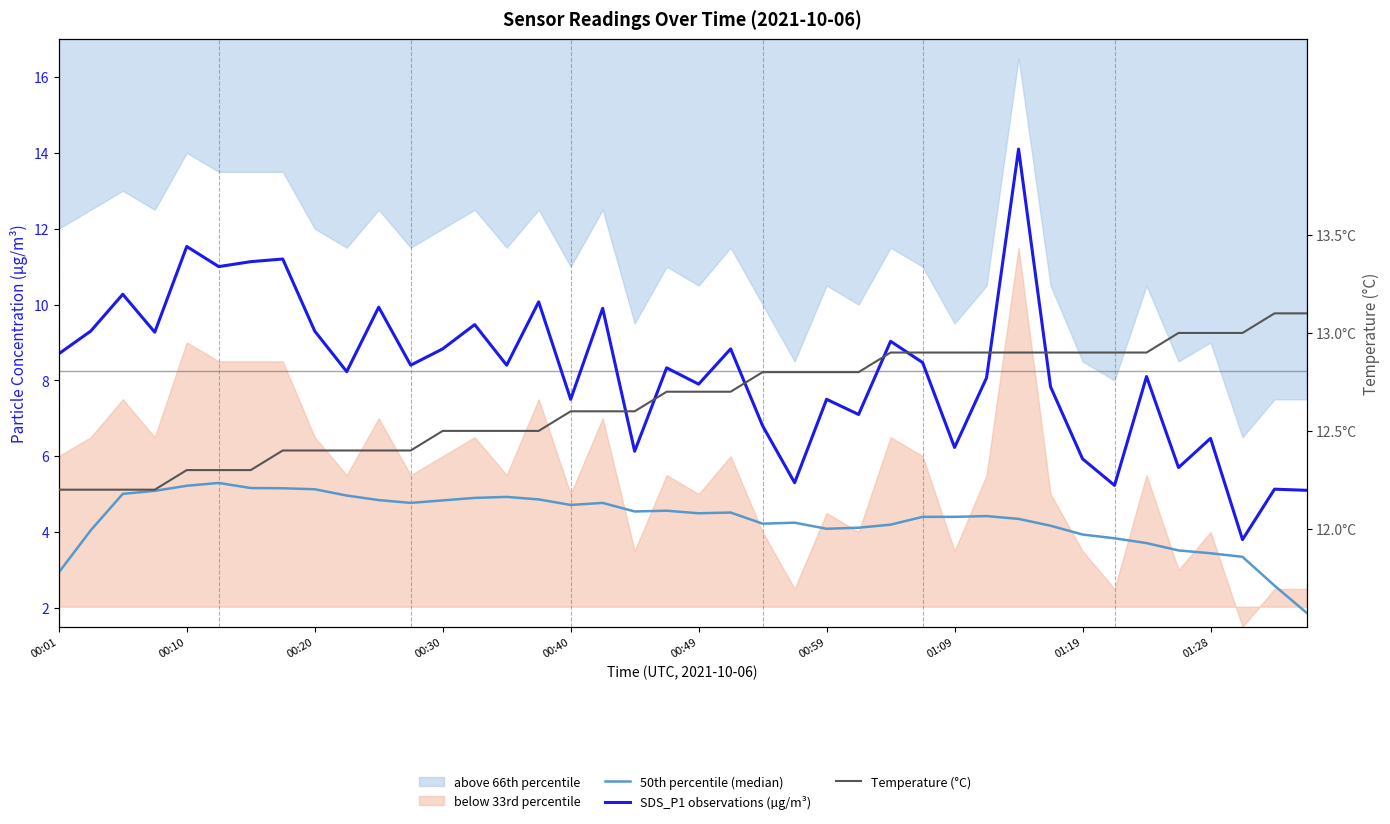

What is the difference between the maximum and minimum values in the Temperature (°C) series?

0.9